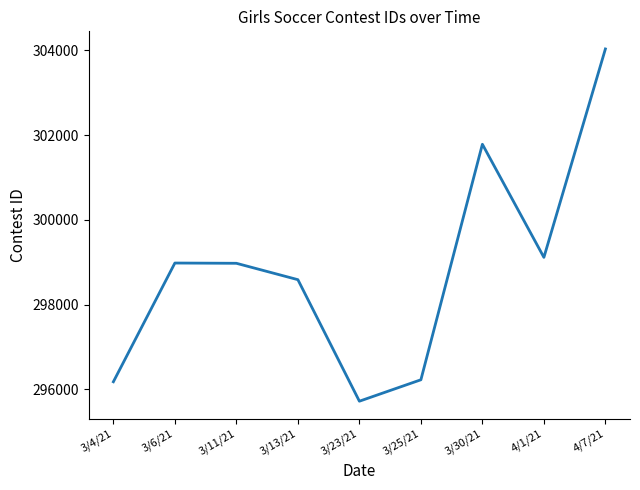

True or false: the data shows 298980 at 3/6/21.

True